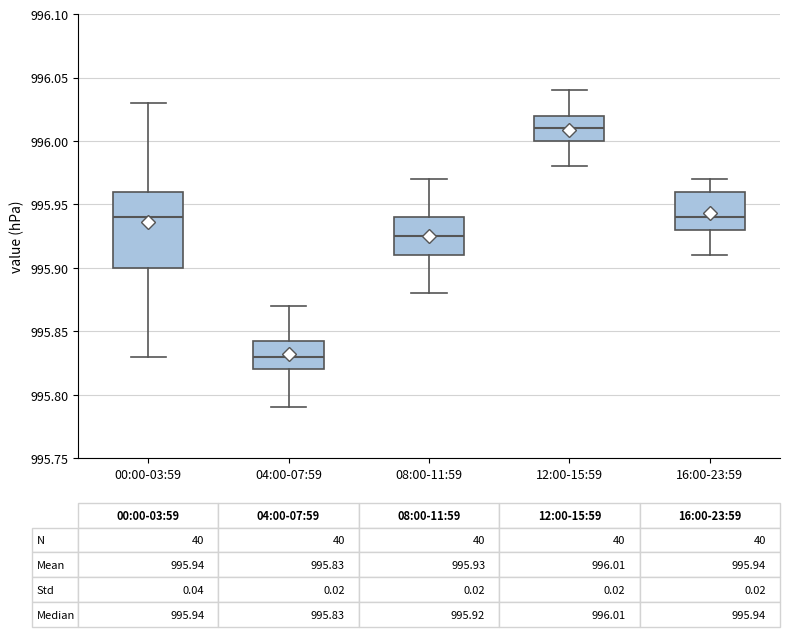

Comparing the boxes themselves (not the whiskers), which one is the tallest?

00:00-03:59